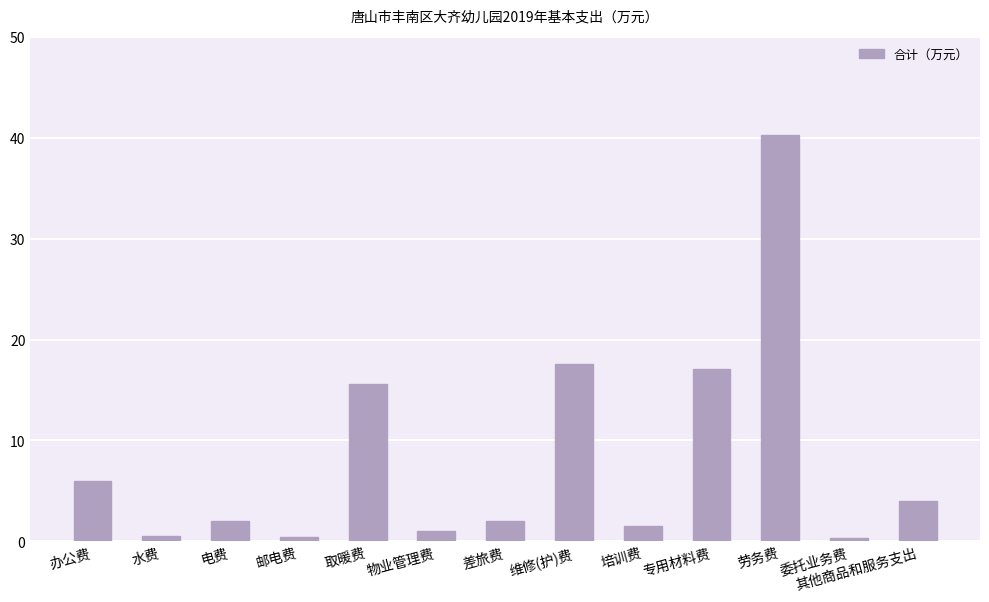

What is the value of the 8th bar from the left?

17.6